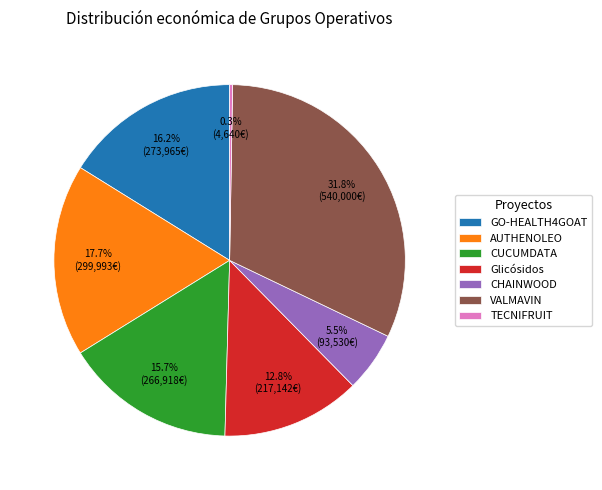

Approximately how many times larger is the value at VALMAVIN compared to CHAINWOOD?

5.8